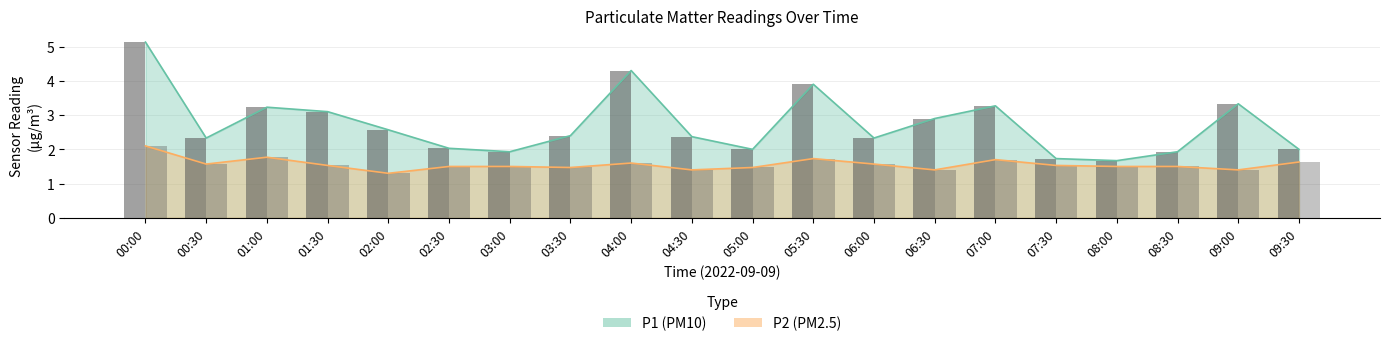

Reading left to right, what are all the values shown in this chart?

P1: 5.1	2.3	3.2	3.1	2.6	2.0	1.9	2.4	4.3	2.4	2.0	3.9	2.3	2.9	3.3	1.7	1.7	1.9	3.3	2.0
P2: 2.1	1.6	1.8	1.5	1.3	1.5	1.5	1.5	1.6	1.4	1.5	1.7	1.6	1.4	1.7	1.5	1.5	1.5	1.4	1.6